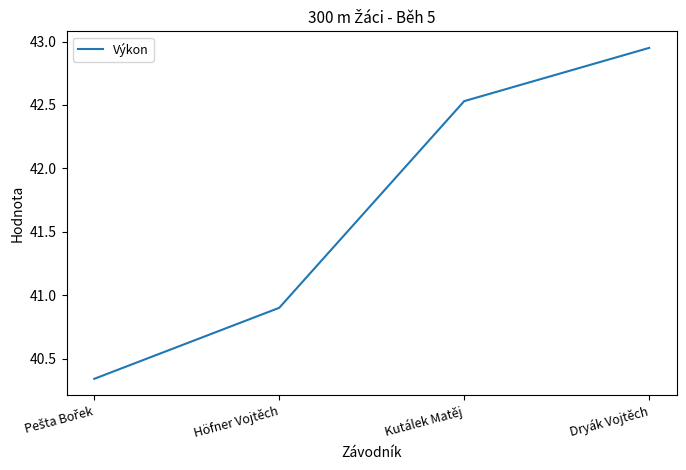

Between Höfner Vojtěch and Dryák Vojtěch, which is larger?

Dryák Vojtěch